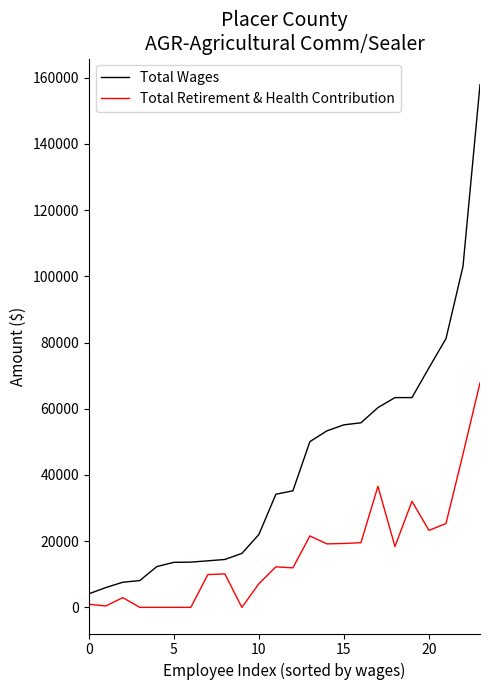

Rank the series by their average value, from lowest to highest.

Total Retirement & Health Contribution, Total Wages